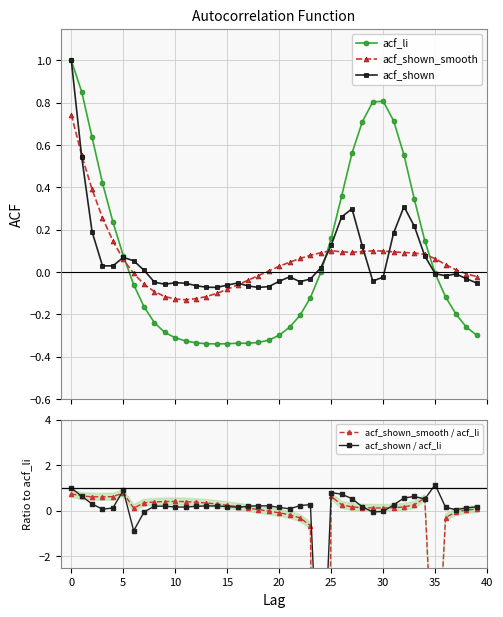

Reading left to right, extract all data points from this chart.

acf_li: 1.0	0.9	0.6	0.4	0.2	0.1	-0.1	-0.2	-0.2	-0.3	-0.3	-0.3	-0.3	-0.3	-0.3	-0.3	-0.3	-0.3	-0.3	-0.3	-0.3	-0.3	-0.2	-0.1	-0.0	0.2	0.4	0.6	0.7	0.8	0.8	0.7	0.6	0.3	0.1	-0.0	-0.1	-0.2	-0.3	-0.3
acf_shown_smooth: 0.7	0.6	0.4	0.3	0.1	0.1	-0.0	-0.1	-0.1	-0.1	-0.1	-0.1	-0.1	-0.1	-0.1	-0.1	-0.1	-0.0	-0.0	0.0	0.0	0.0	0.1	0.1	0.1	0.1	0.1	0.1	0.1	0.1	0.1	0.1	0.1	0.1	0.1	0.1	0.0	0.0	-0.0	-0.0
acf_shown: 1.0	0.5	0.2	0.0	0.0	0.1	0.1	0.0	-0.0	-0.1	-0.1	-0.1	-0.1	-0.1	-0.1	-0.1	-0.1	-0.1	-0.1	-0.1	-0.0	-0.0	-0.0	-0.0	0.0	0.1	0.3	0.3	0.1	-0.0	-0.0	0.2	0.3	0.2	0.1	-0.0	-0.0	-0.0	-0.0	-0.1
acf_shown_smooth / acf_li: 0.7	0.6	0.6	0.6	0.6	0.8	0.1	0.4	0.4	0.4	0.4	0.4	0.4	0.3	0.3	0.2	0.2	0.1	0.1	-0.0	-0.1	-0.2	-0.3	-0.7	-45.5	0.6	0.3	0.2	0.1	0.1	0.1	0.1	0.2	0.3	0.6	-9.0	-0.3	-0.1	0.0	0.1
acf_shown / acf_li: 1.0	0.6	0.3	0.1	0.1	0.9	-0.9	-0.0	0.2	0.2	0.2	0.2	0.2	0.2	0.2	0.2	0.2	0.2	0.2	0.2	0.1	0.1	0.2	0.3	-10.0	0.8	0.7	0.5	0.2	-0.1	-0.0	0.3	0.6	0.6	0.5	1.1	0.2	0.0	0.1	0.2